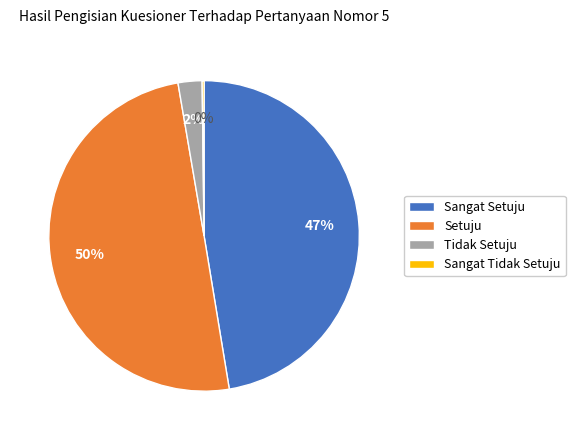

Is it true that Setuju is 39% of the pie?

False